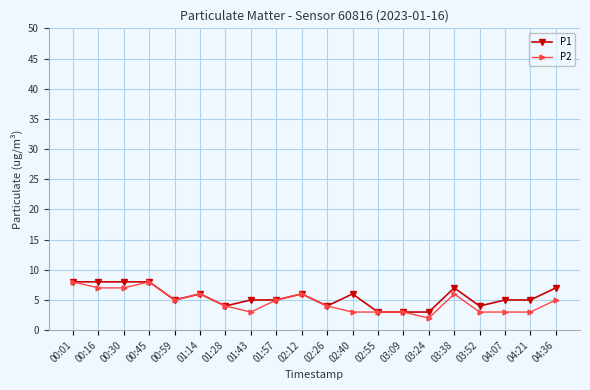

Rank the series by their average value, from lowest to highest.

P2, P1